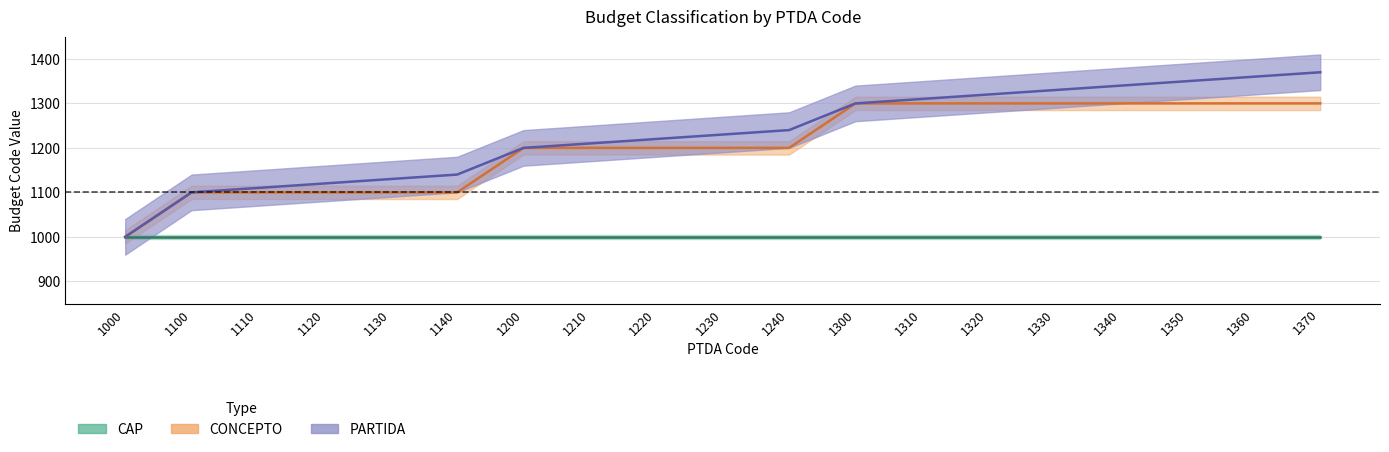

True or false: PARTIDA and CONCEPTO cross at least once.

False